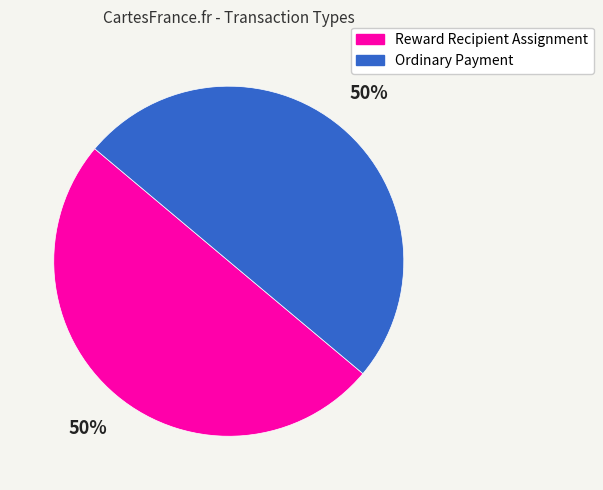

To the nearest percent, what is the average slice percentage?

50%